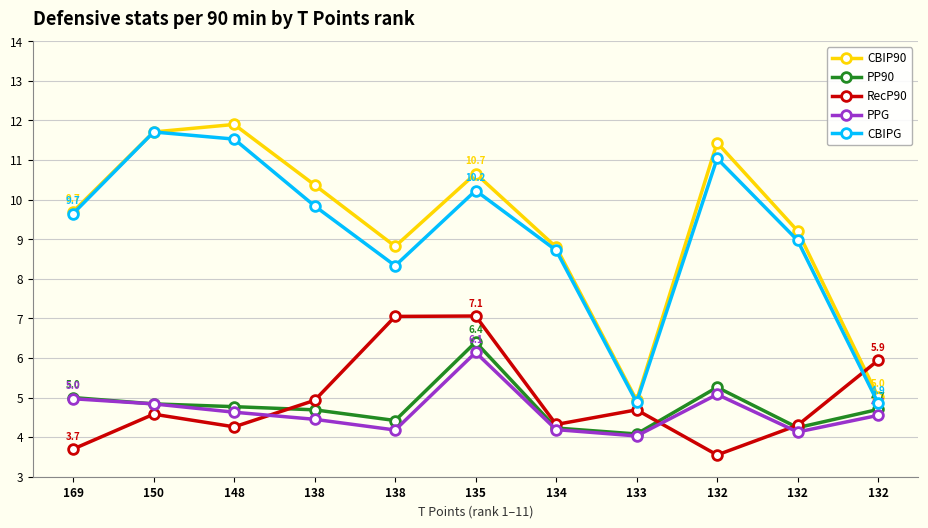

Count the number of data series in this chart.

5